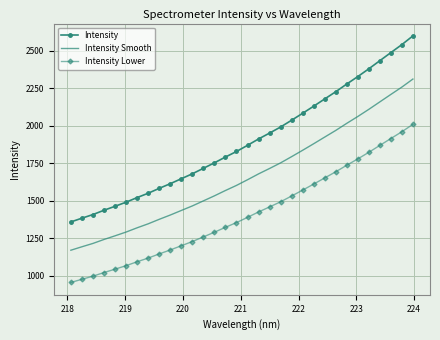

What is the sum of all Intensity values?

60671.3